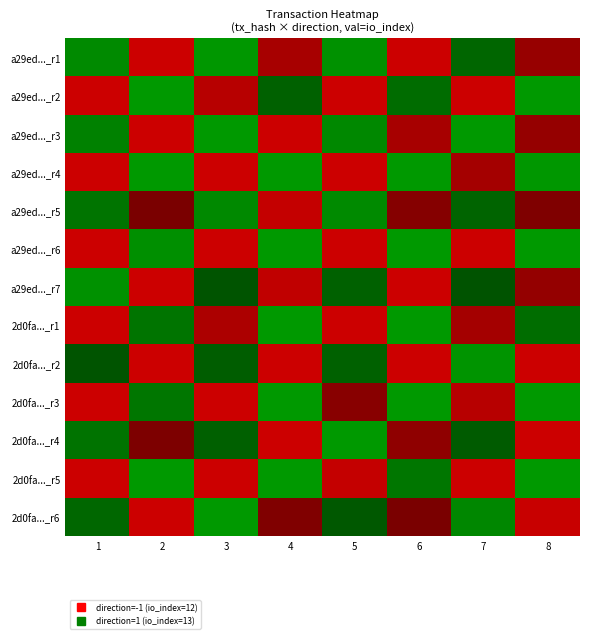

At which category is the sum across all series the highest?

5